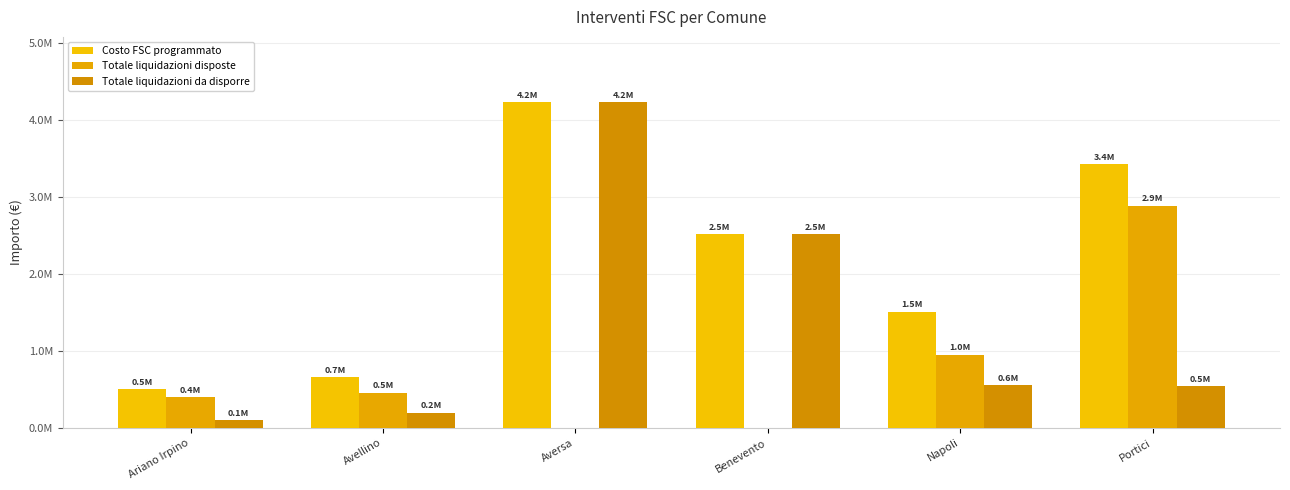

Are the bars horizontal?

No